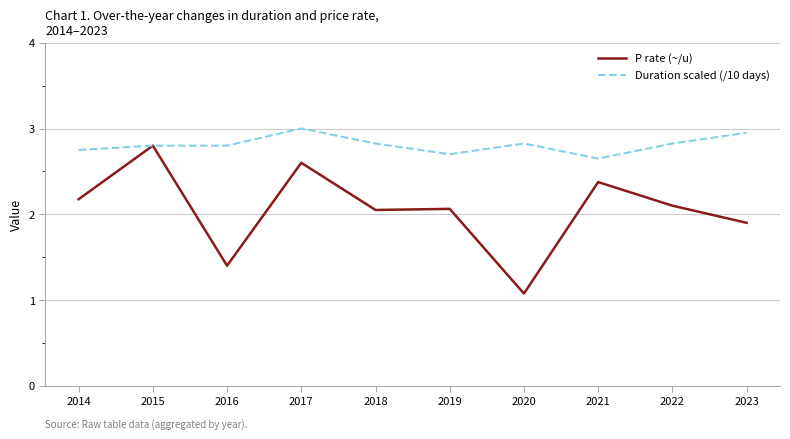

Which category has the lowest value across all series?

2020